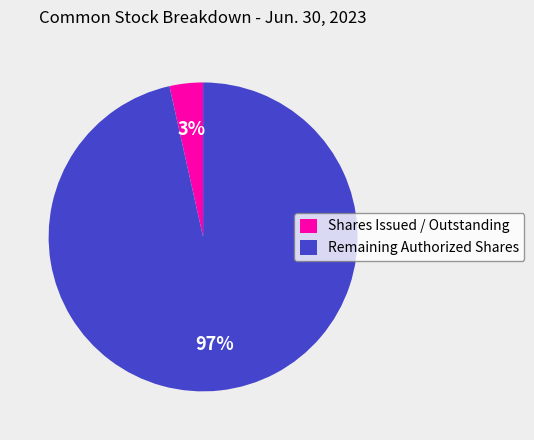

Count the number of slices in the pie.

2